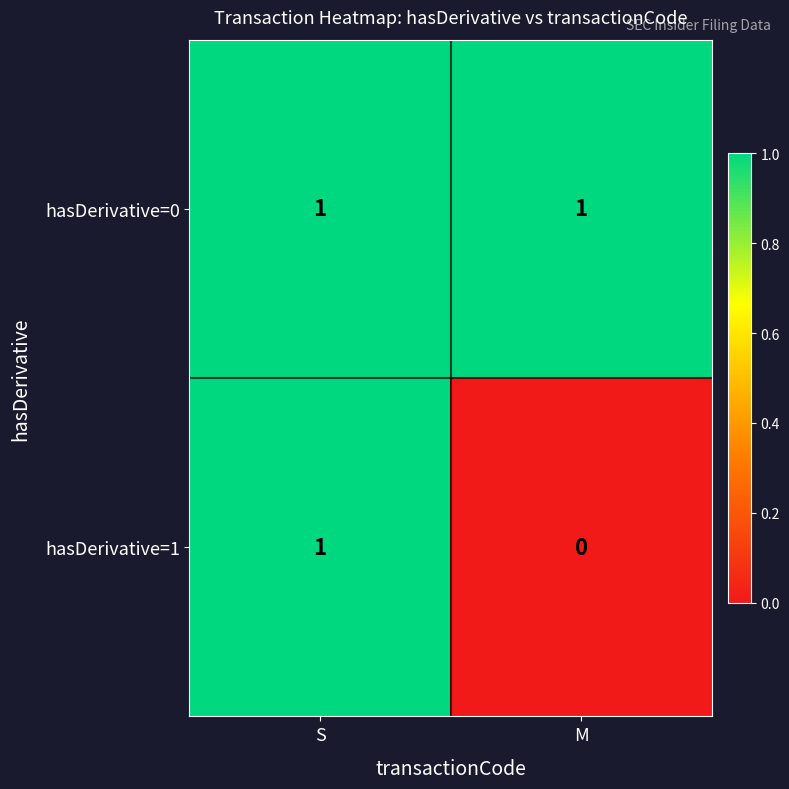

Which series has the largest total across all categories?

hasDerivative=0